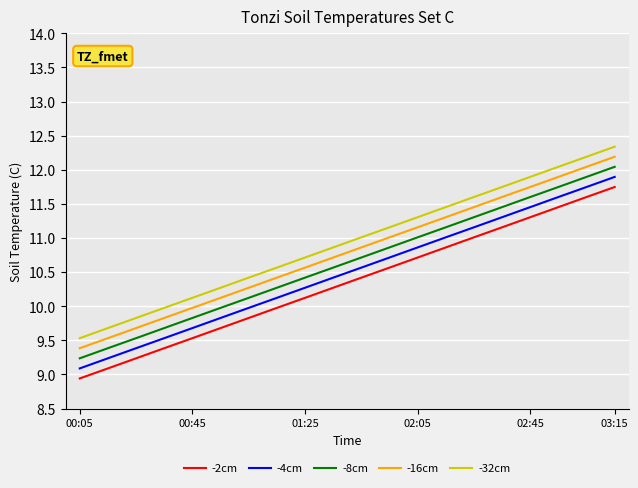

What is the difference between the maximum and minimum values in the -4cm series?

2.8